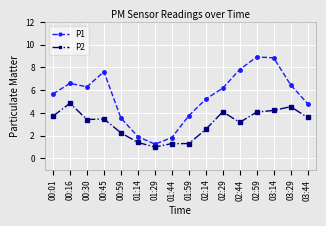

At which category does P1 reach its first local valley?

00:30